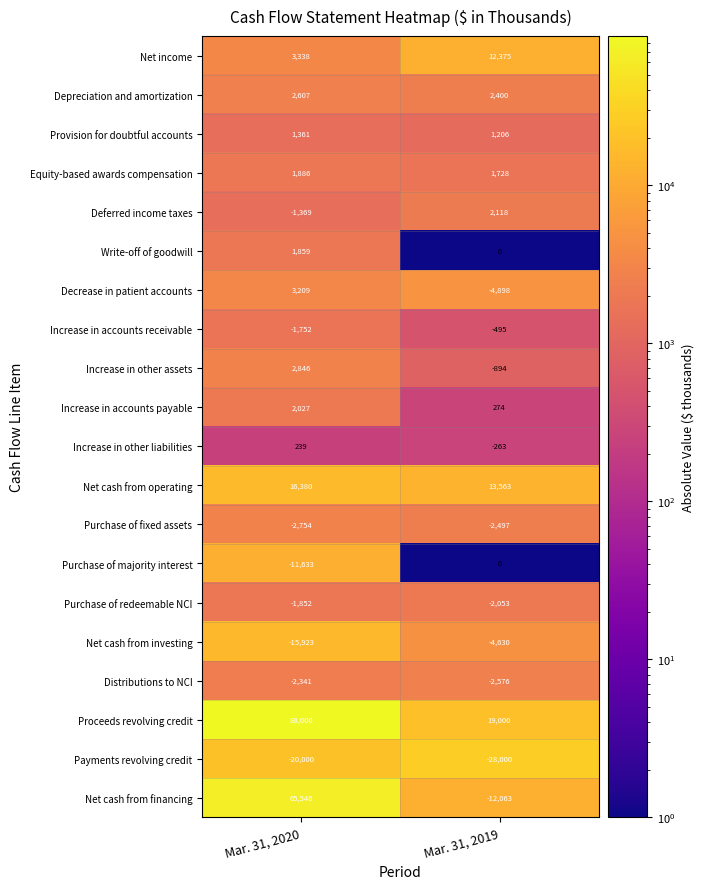

Rank the series by their maximum value, from highest to lowest.

Proceeds revolving credit, Net cash from financing, Net cash from operating, Net income, Decrease in patient accounts, Increase in other assets, Depreciation and amortization, Deferred income taxes, Increase in accounts payable, Equity-based awards compensation, Write-off of goodwill, Provision for doubtful accounts, Increase in other liabilities, Purchase of majority interest, Increase in accounts receivable, Purchase of redeemable NCI, Distributions to NCI, Purchase of fixed assets, Net cash from investing, Payments revolving credit